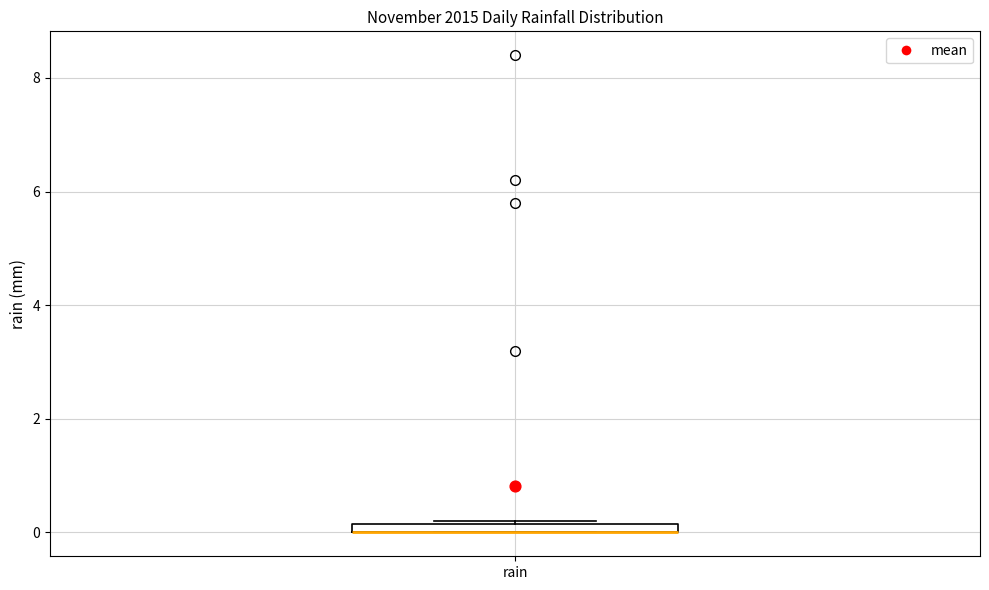

Where is the upper edge of the box for rain on the y-axis? The values are not printed on the chart, so give them approximately, as read against the axis.

0.2